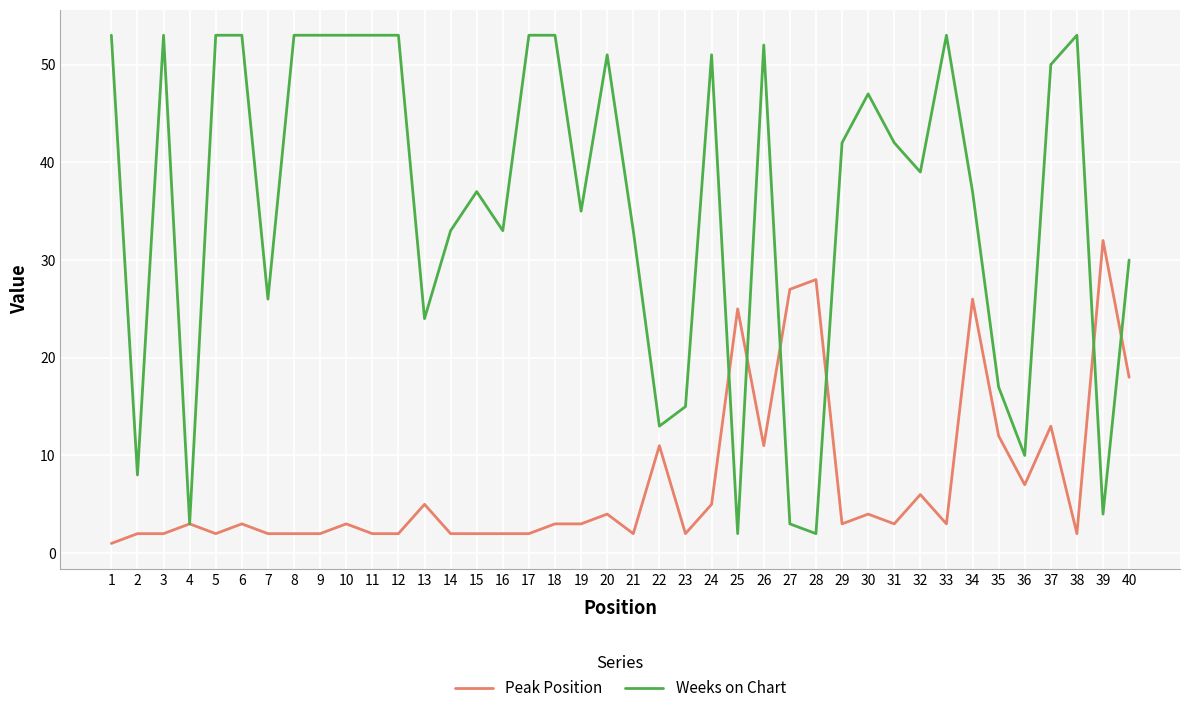

Which series has the largest range (max minus min)?

Weeks on Chart